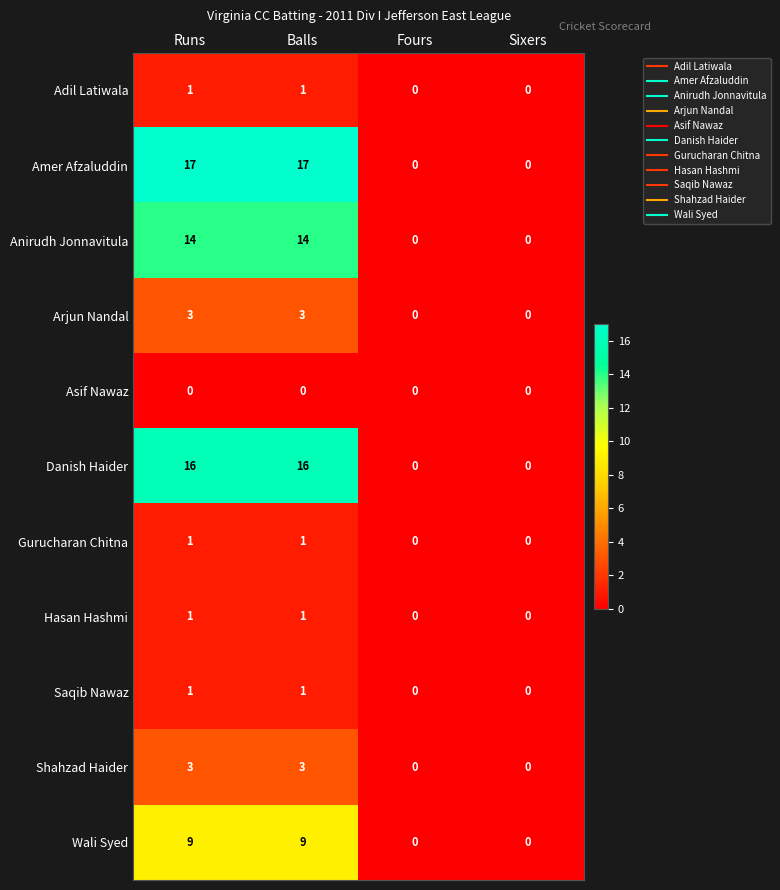

The Shahzad Haider series shows 2 at Fours. True or false?

False